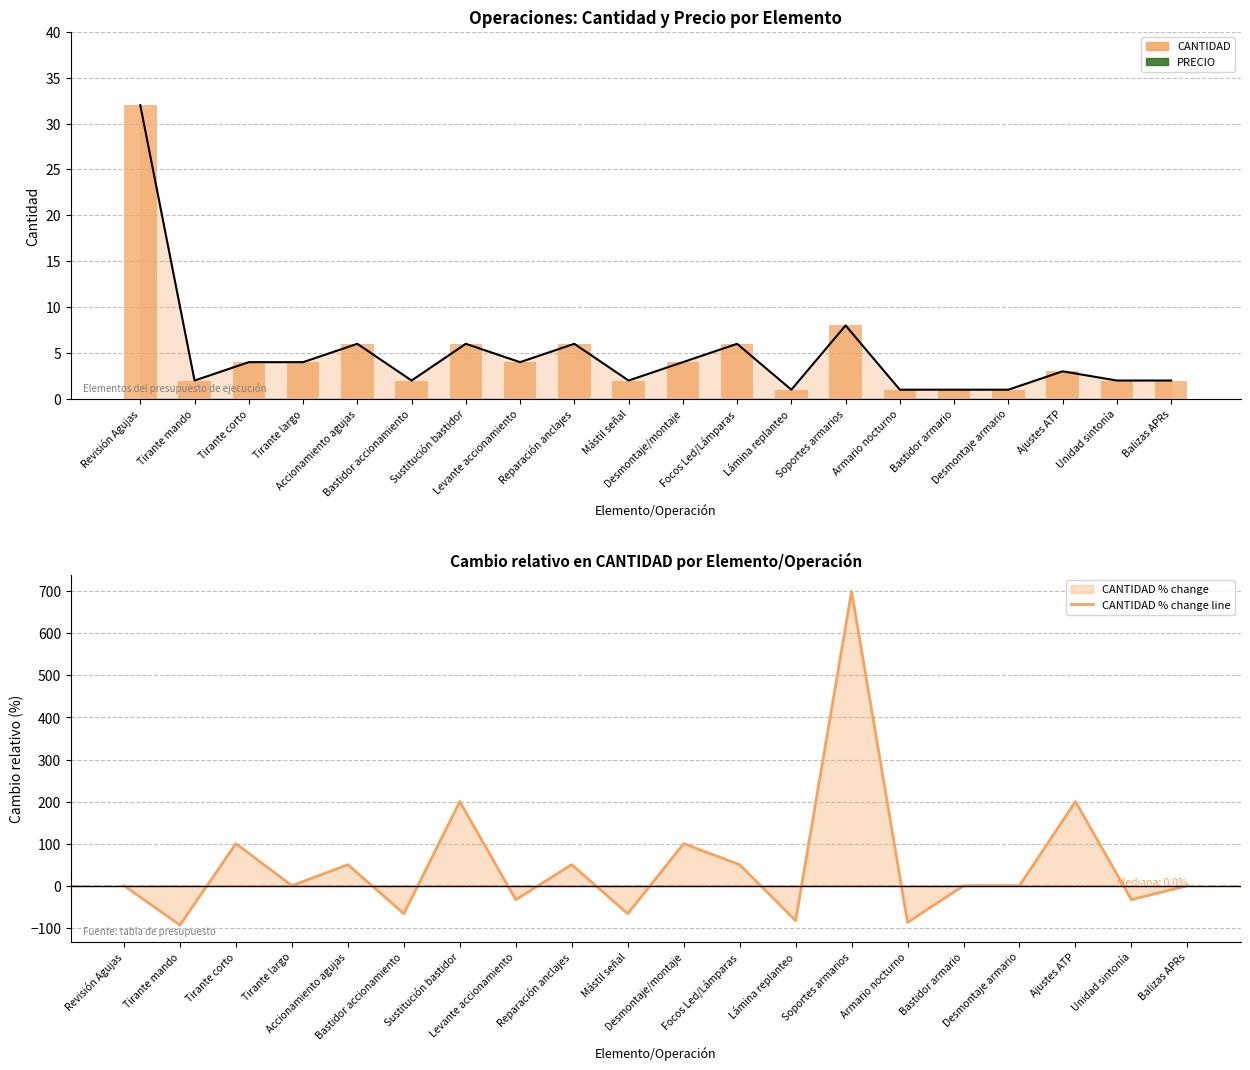

Is it true that PRECIO equals 0.0 at Desmontaje armario?

True